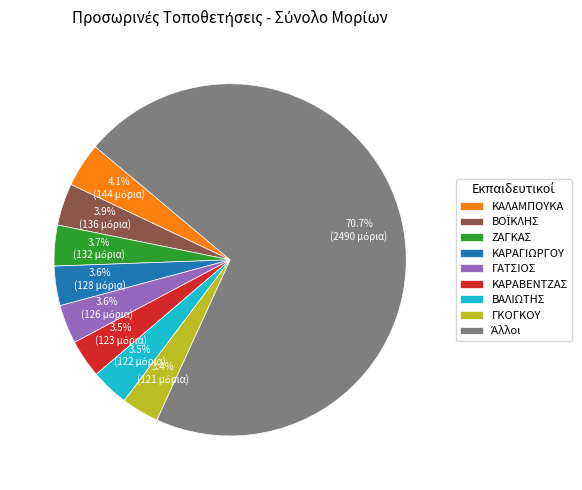

Combined, do ΒΑΛΙΩΤΗΣ and ΓΚΟΓΚΟΥ account for over 50%?

No